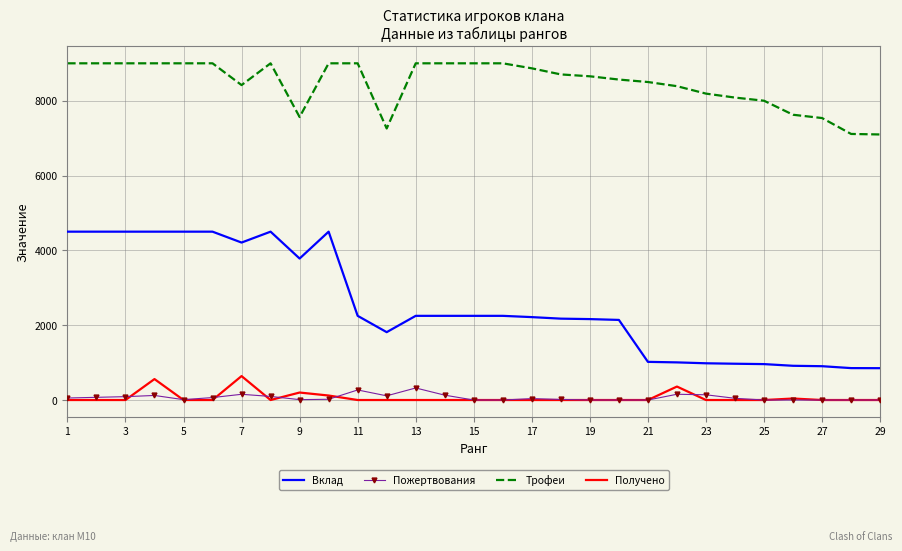

Which series has the widest spread of values?

Вклад